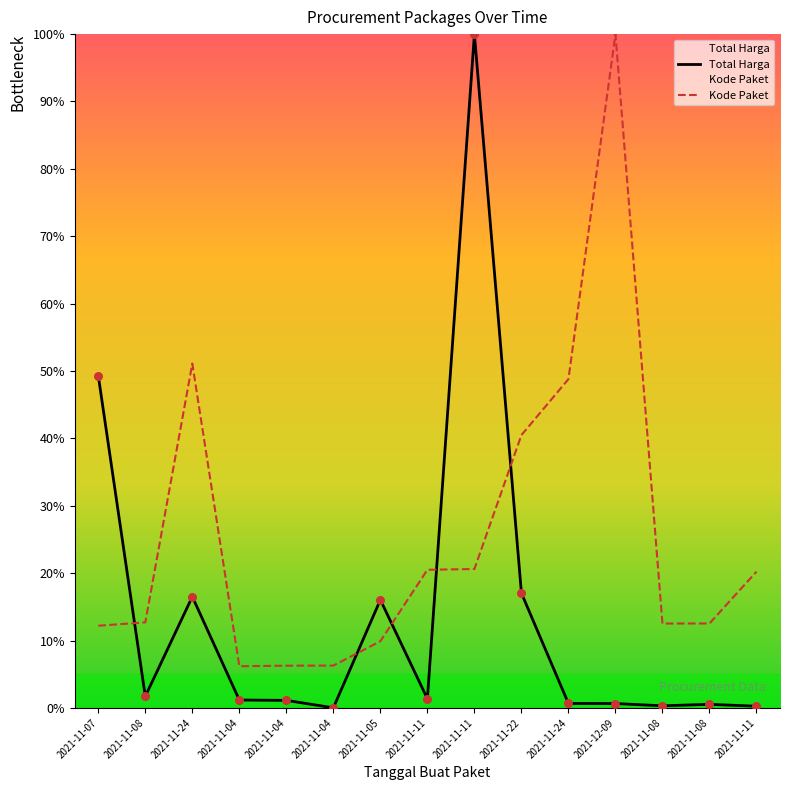

Which series contains the highest Y value?

Total Harga